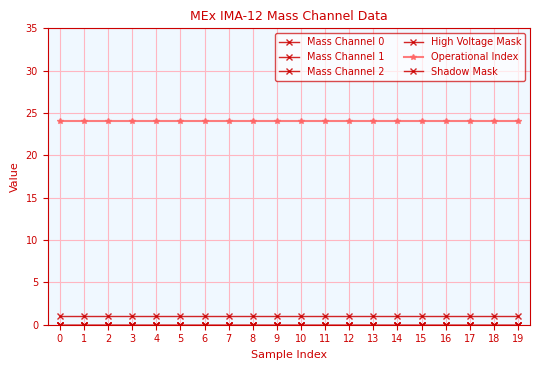

At 8, list the series in order from largest to smallest.

Operational Index, High Voltage Mask, Mass Channel 0, Mass Channel 1, Mass Channel 2, Shadow Mask